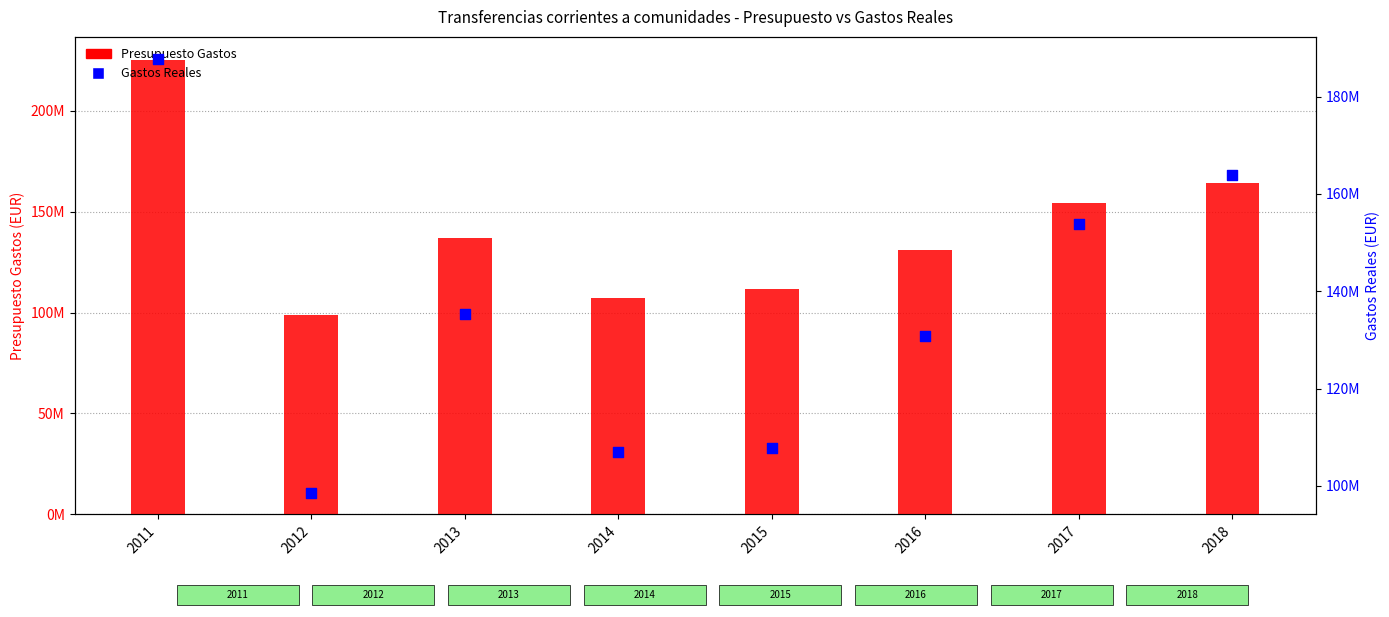

Is the value of Presupuesto Gastos at 2011 greater than the value of Gastos Reales at 2011?

Yes